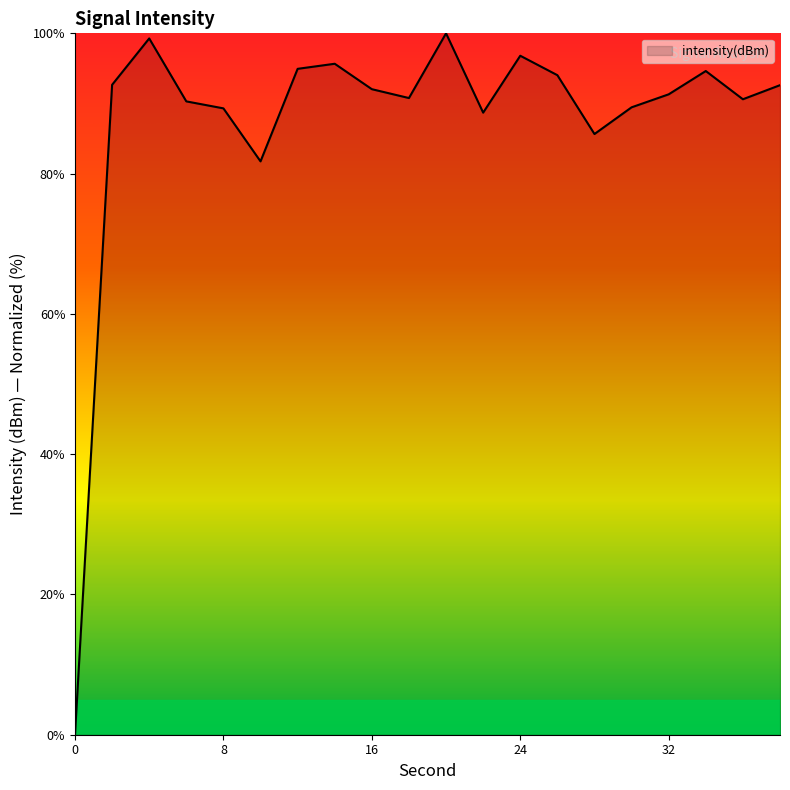

What is the value of the 10th point from the left?

90.8